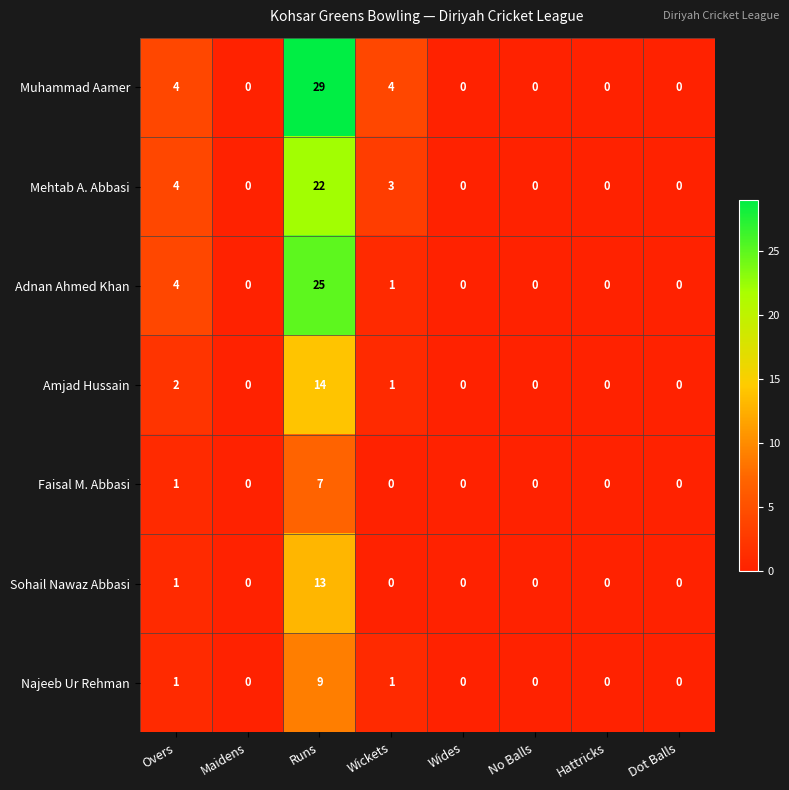

Is it true that Sohail Nawaz Abbasi equals 0 at Hattricks?

True